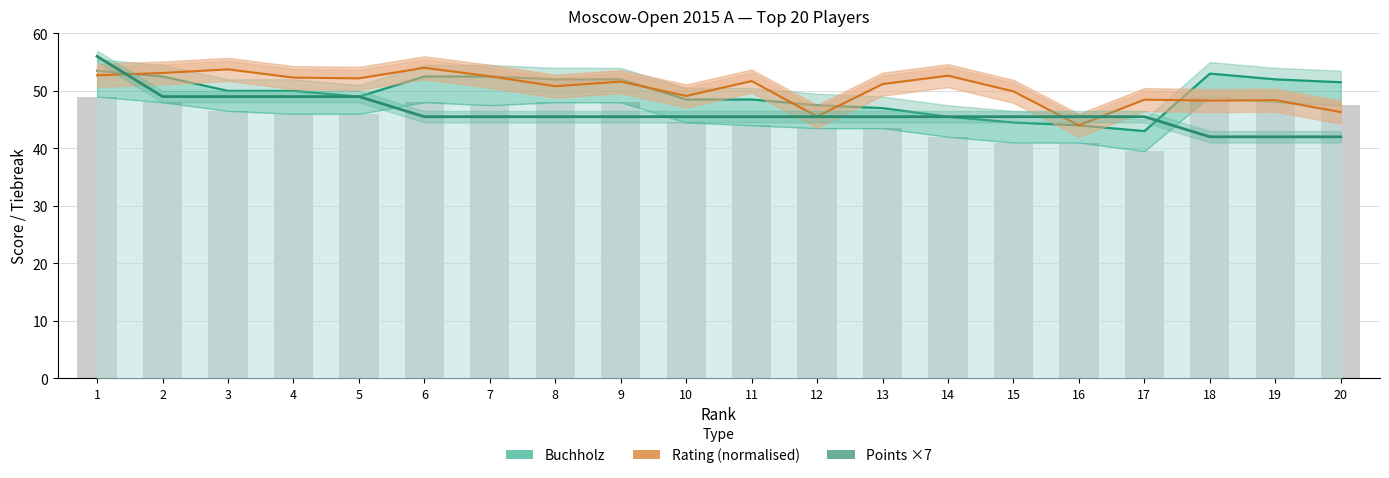

Count the number of categories in the chart.

20